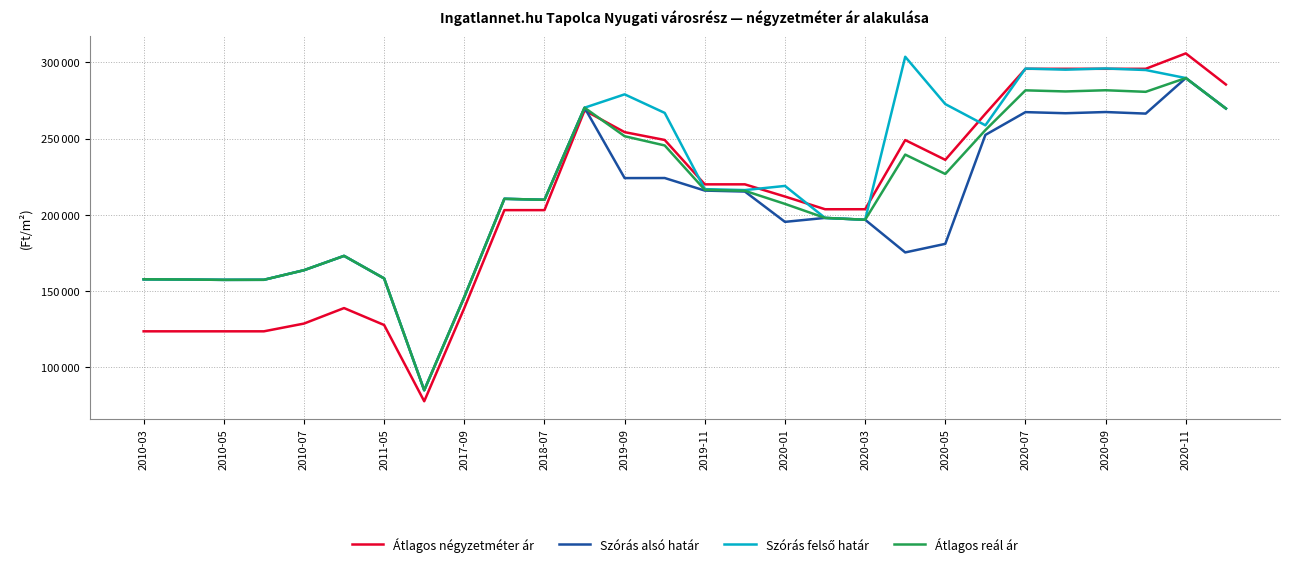

Does the chart display data point markers on the line(s)?

No